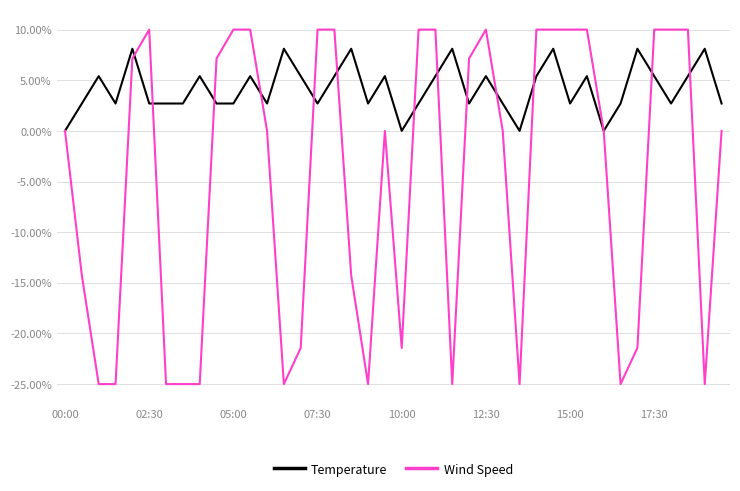

What is the sum of all Temperature values?

167.6